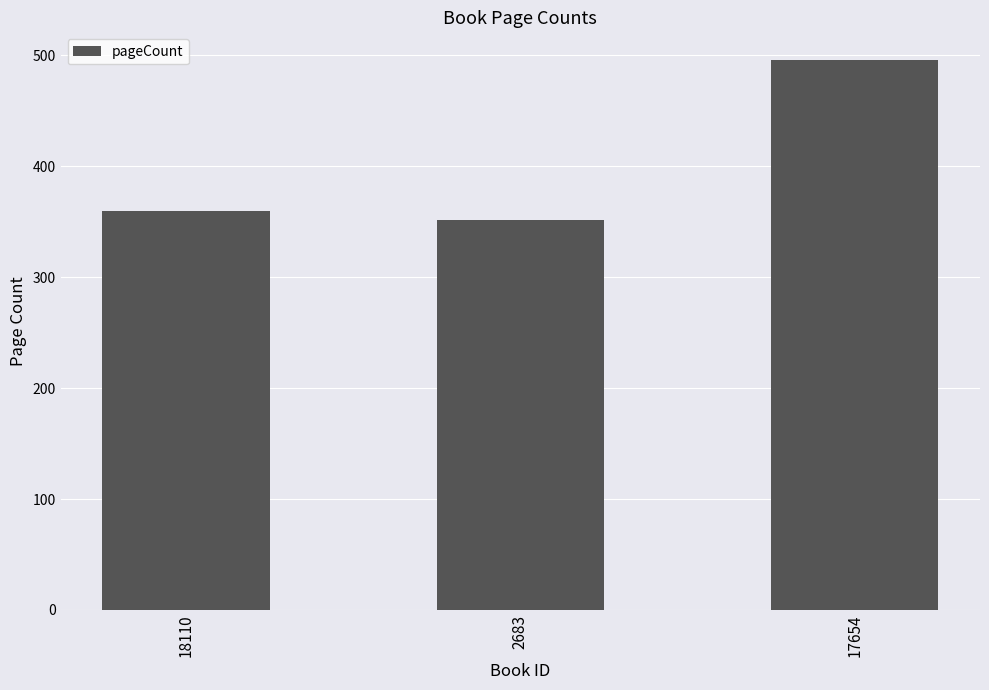

Rank the categories by value from lowest to highest.

2683, 18110, 17654